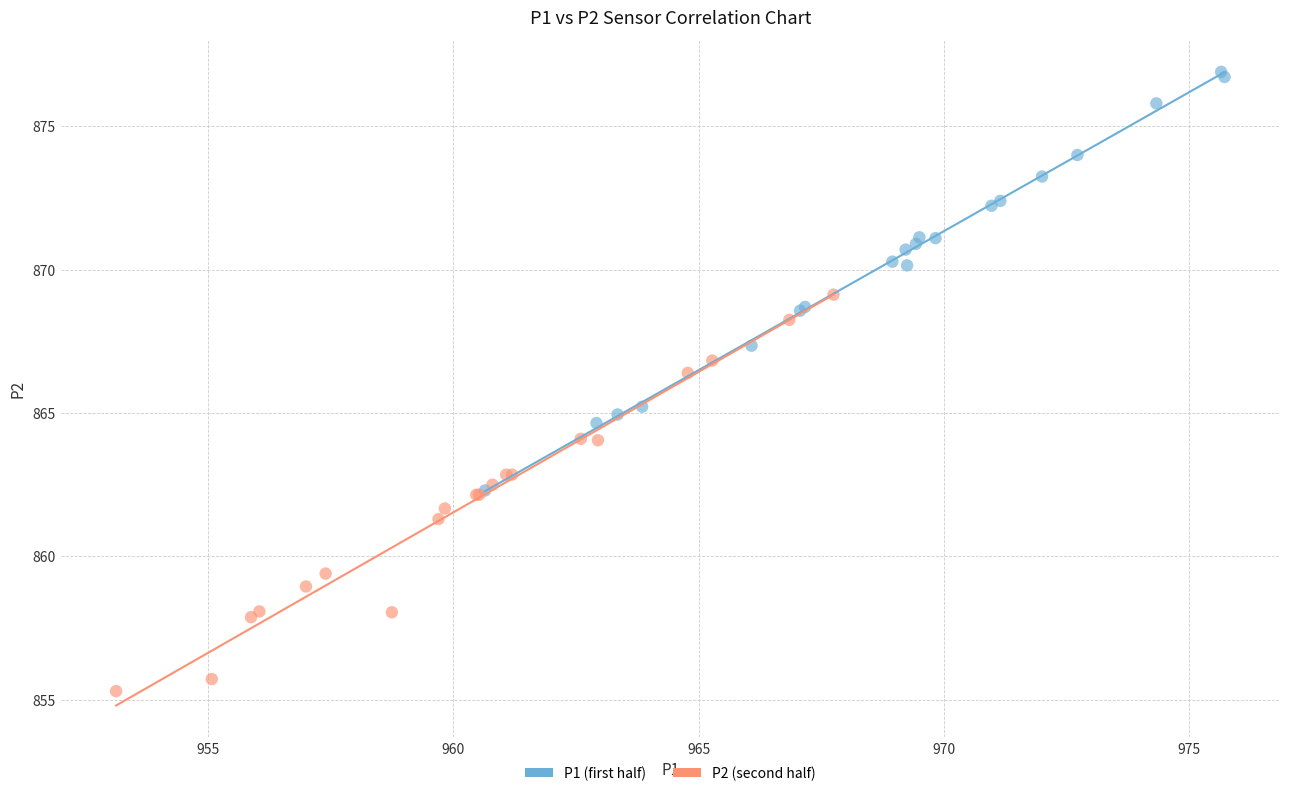

Which series reaches the minimum Y coordinate?

P2 (second half)